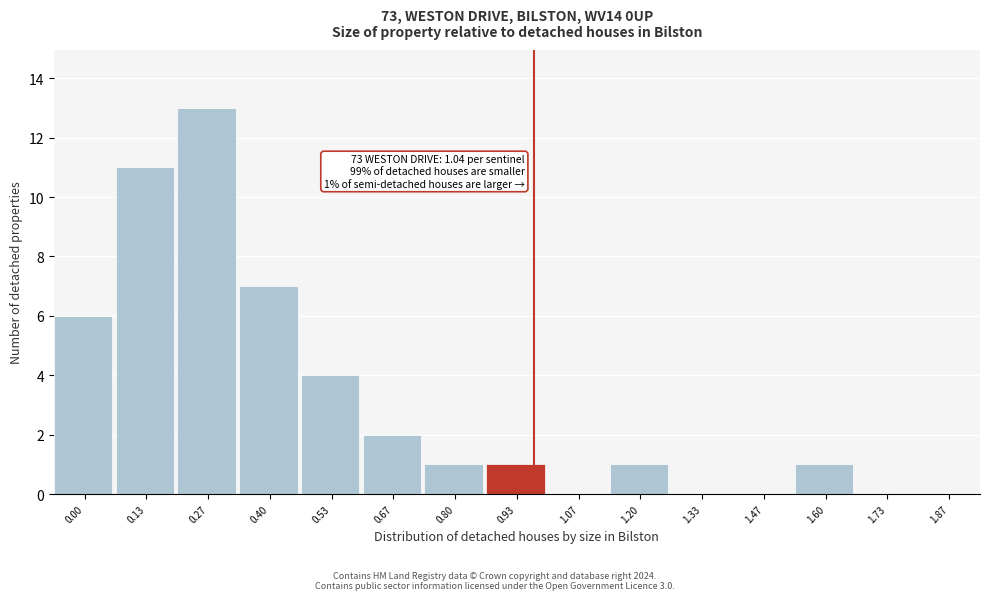

Reading left to right, transcribe all the data shown in this chart.

0.00=6	0.13=11	0.27=13	0.40=7	0.53=4	0.67=2	0.80=1	0.93=1	1.07=0	1.20=1	1.33=0	1.47=0	1.60=1	1.73=0	1.87=0